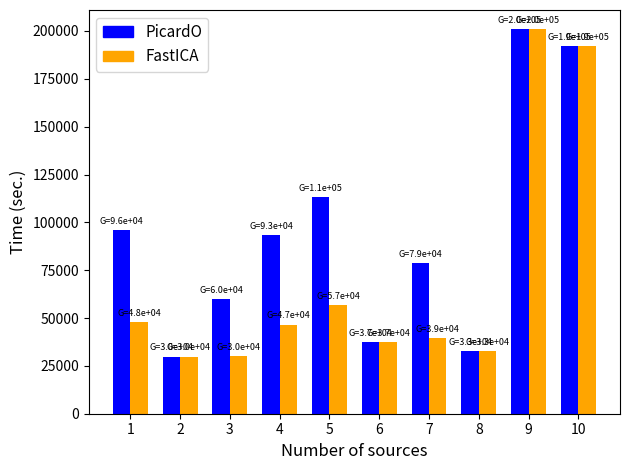

Are the bars grouped side by side (vs. stacked)?

Yes